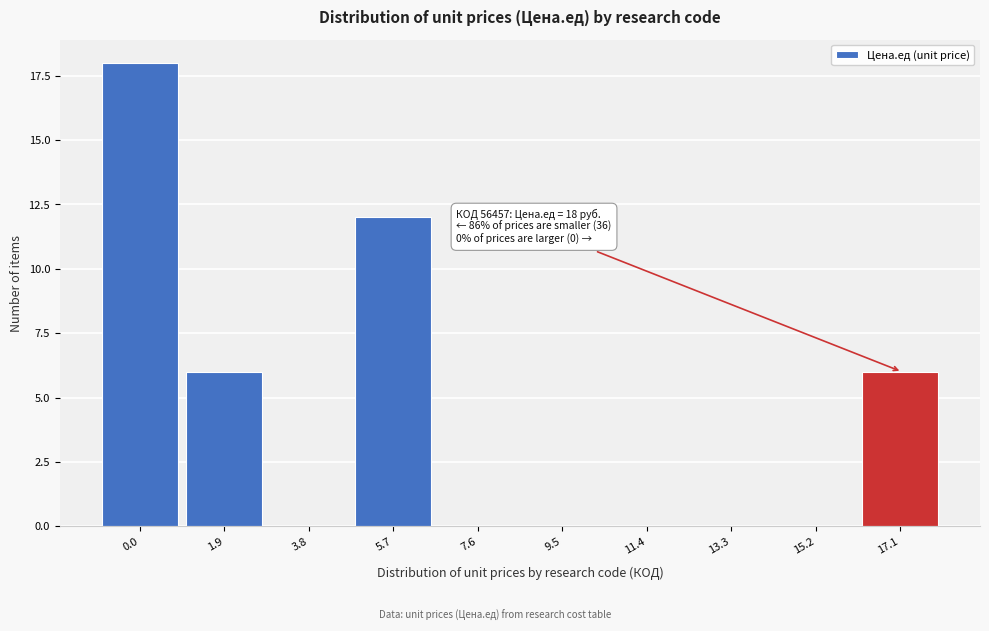

Reading left to right, list all the values displayed in this chart.

0.0=18	1.9=6	3.8=0	5.7=12	7.6=0	9.5=0	11.4=0	13.3=0	15.2=0	17.1=6